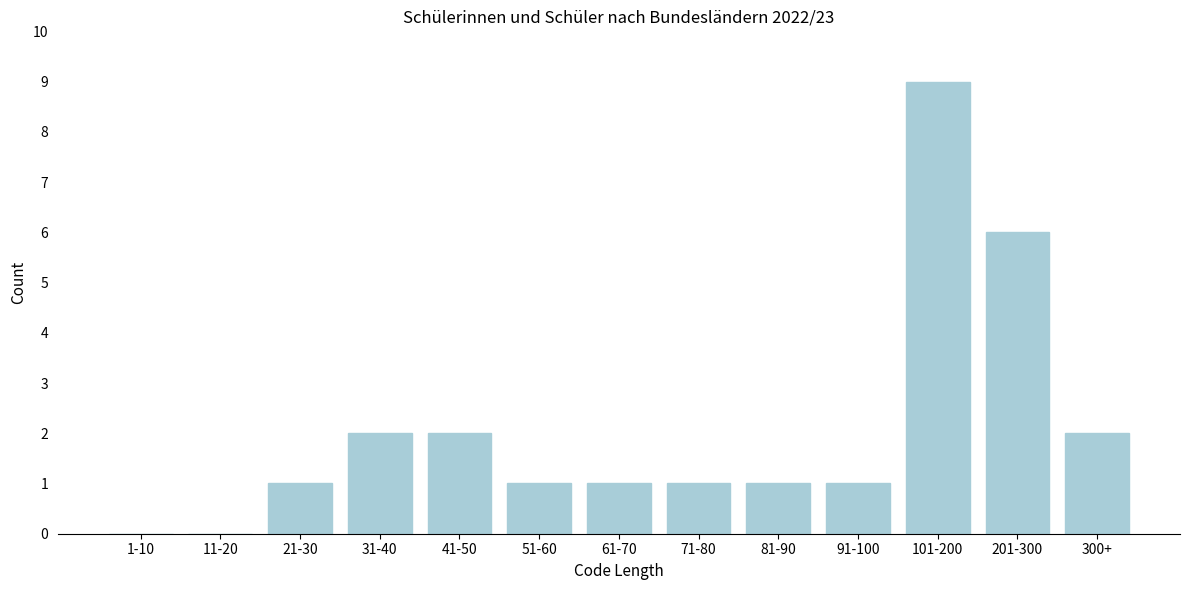

Reading left to right, what are all the values shown in this chart?

1-10=0	11-20=0	21-30=1	31-40=2	41-50=2	51-60=1	61-70=1	71-80=1	81-90=1	91-100=1	101-200=9	201-300=6	300+=2